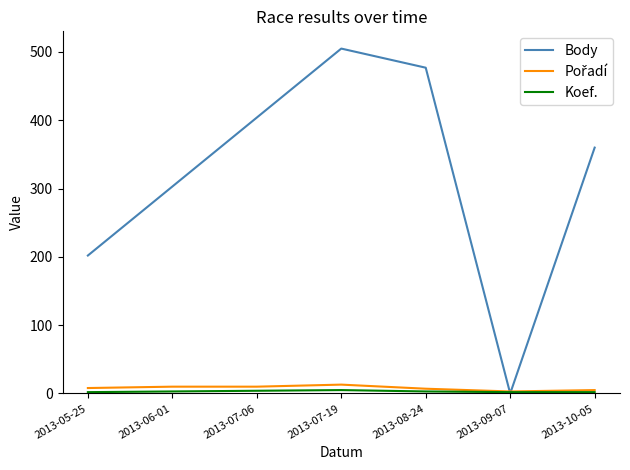

Is it true that Body equals 101 at 2013-05-25?

False